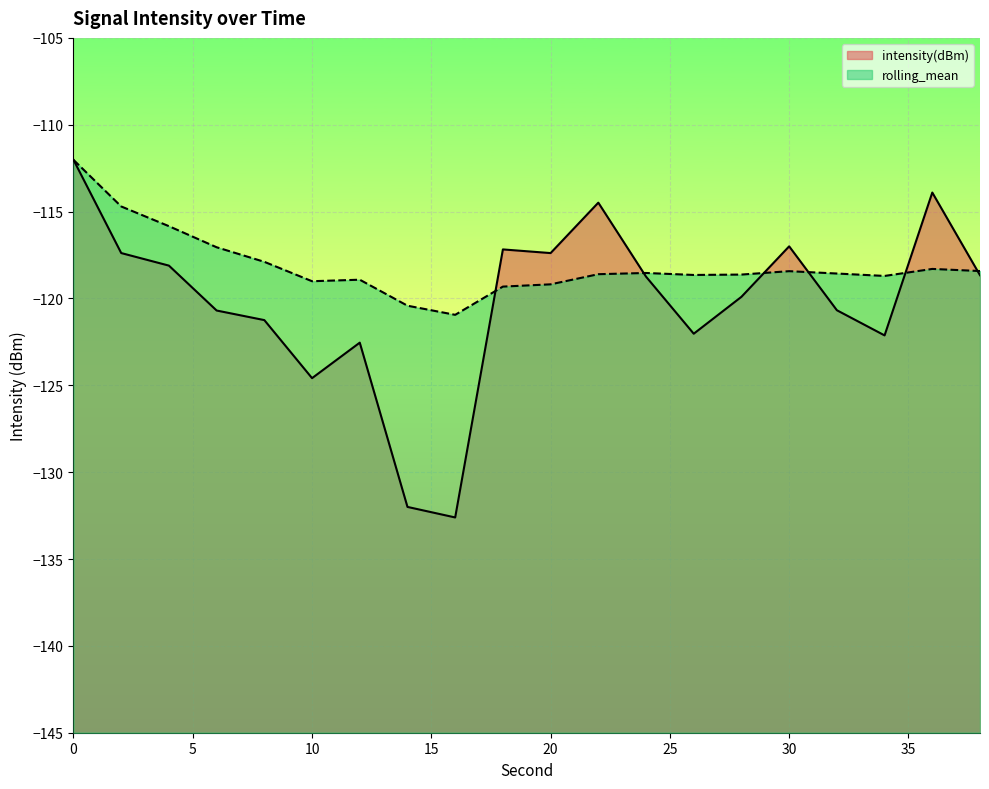

The value of rolling_mean at 32 is -118.6. True or false?

True